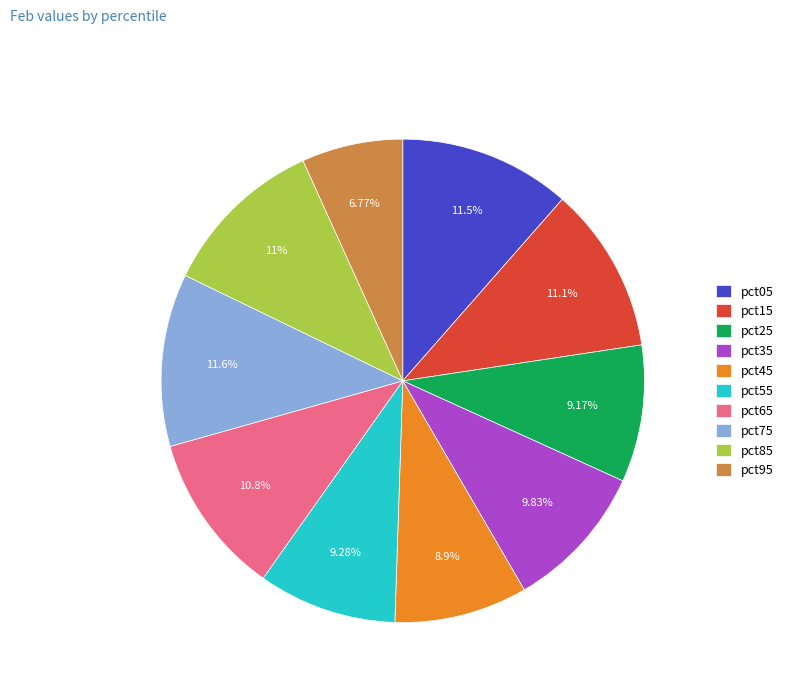

Is there a majority slice in this chart?

No